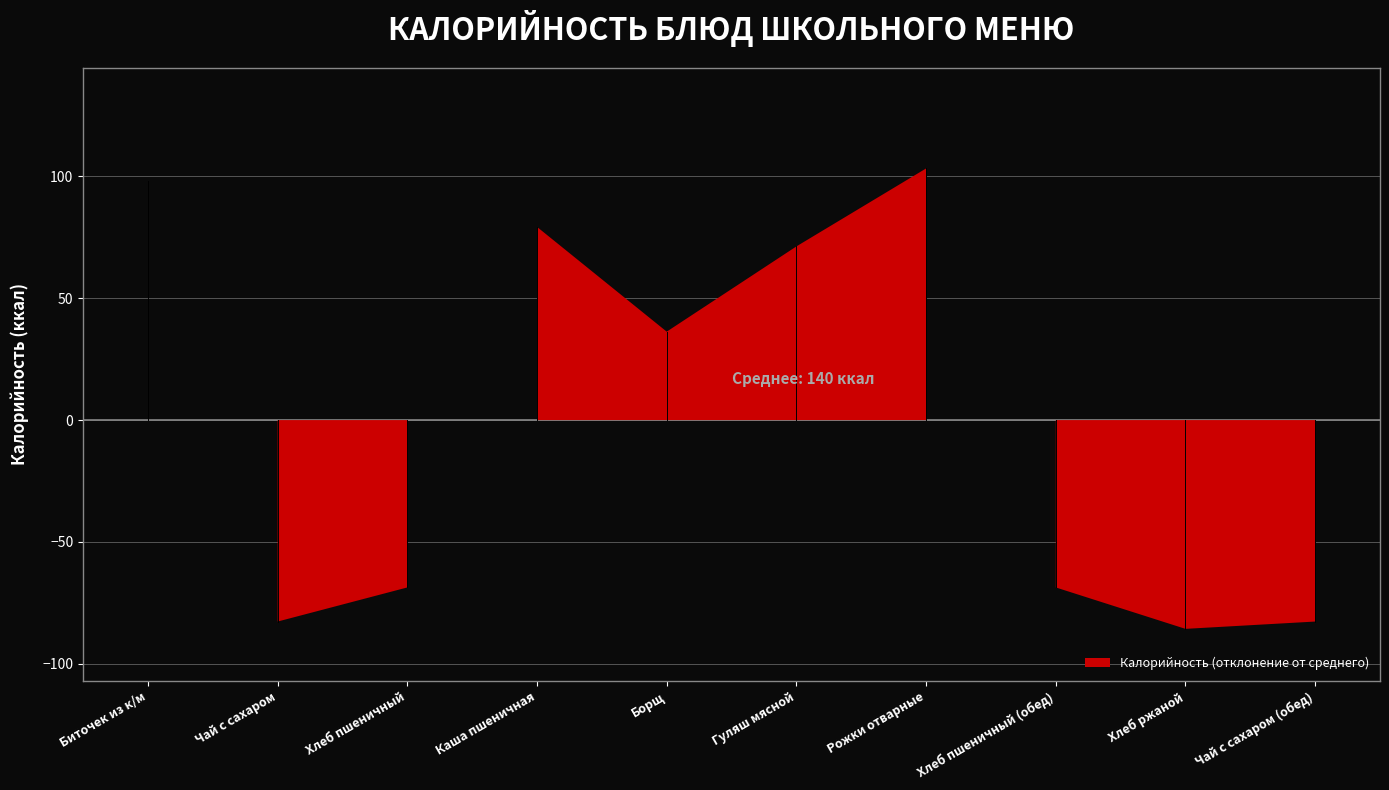

Reading left to right, transcribe all the data shown in this chart.

Биточек из к/м=238	Чай с сахаром=57	Хлеб пшеничный=71	Каша пшеничная=219	Борщ=176	Гуляш мясной=211	Рожки отварные=243	Хлеб пшеничный (обед)=71	Хлеб ржаной=54	Чай с сахаром (обед)=57